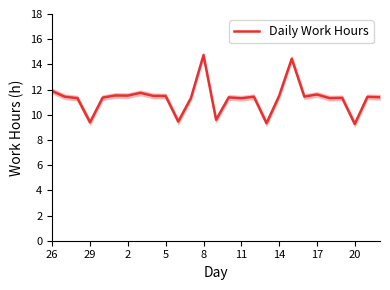

What is the lowest value of the Daily Work Hours series?

9.3